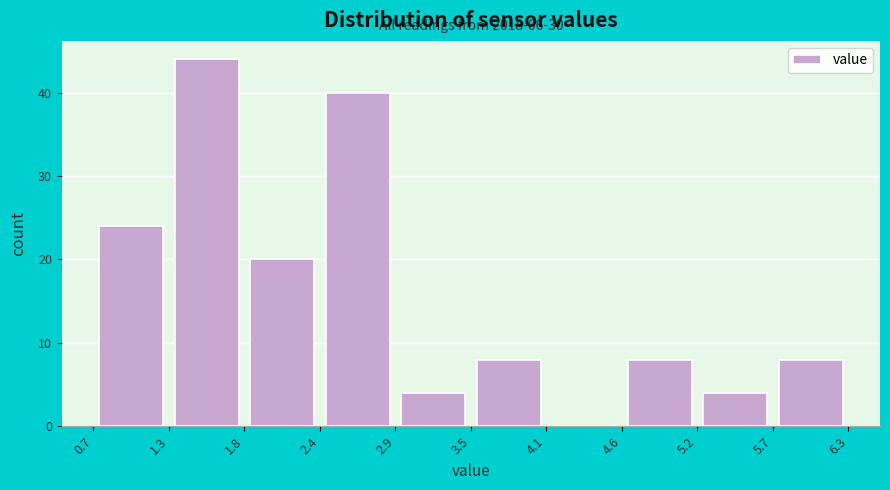

Which range on the x-axis has the tallest bar?

1.3 to 1.8